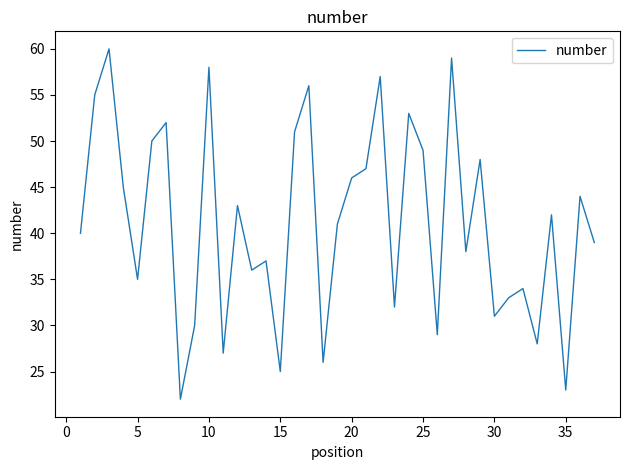

What is the smallest value displayed?

22